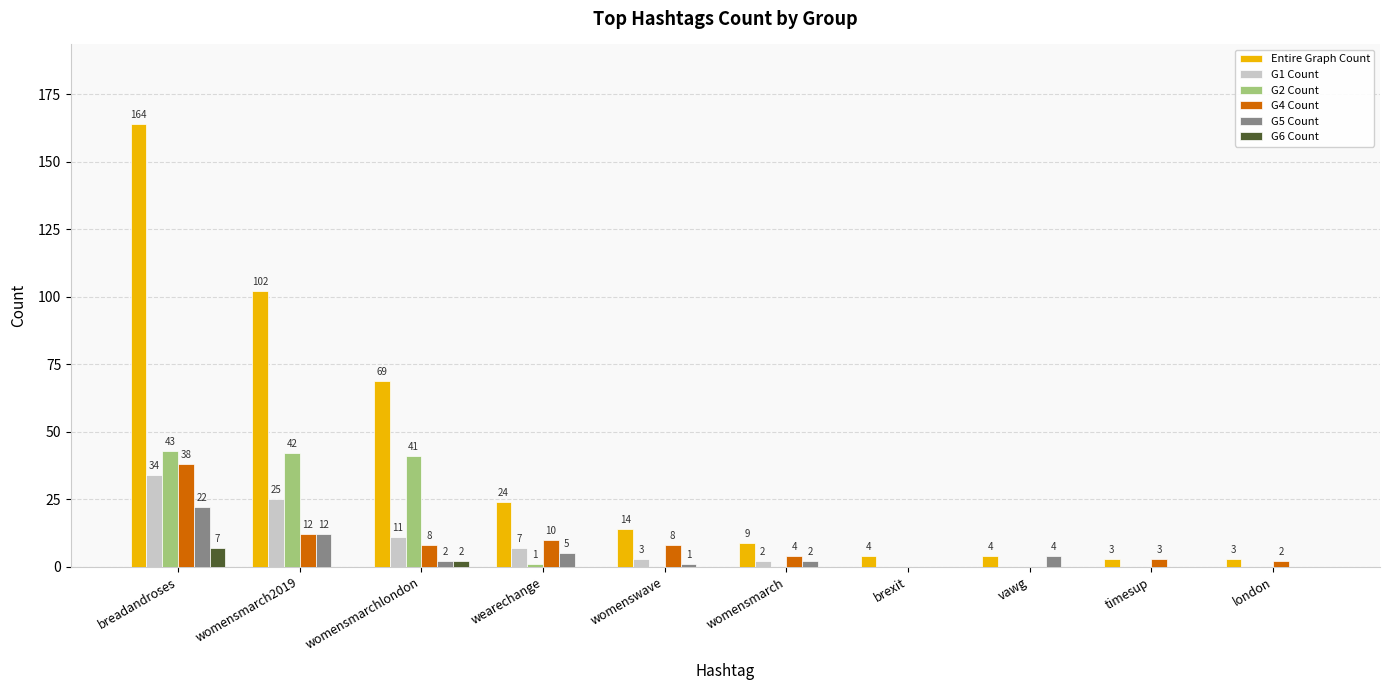

How many G6 Count values are between 0 and 1?

8